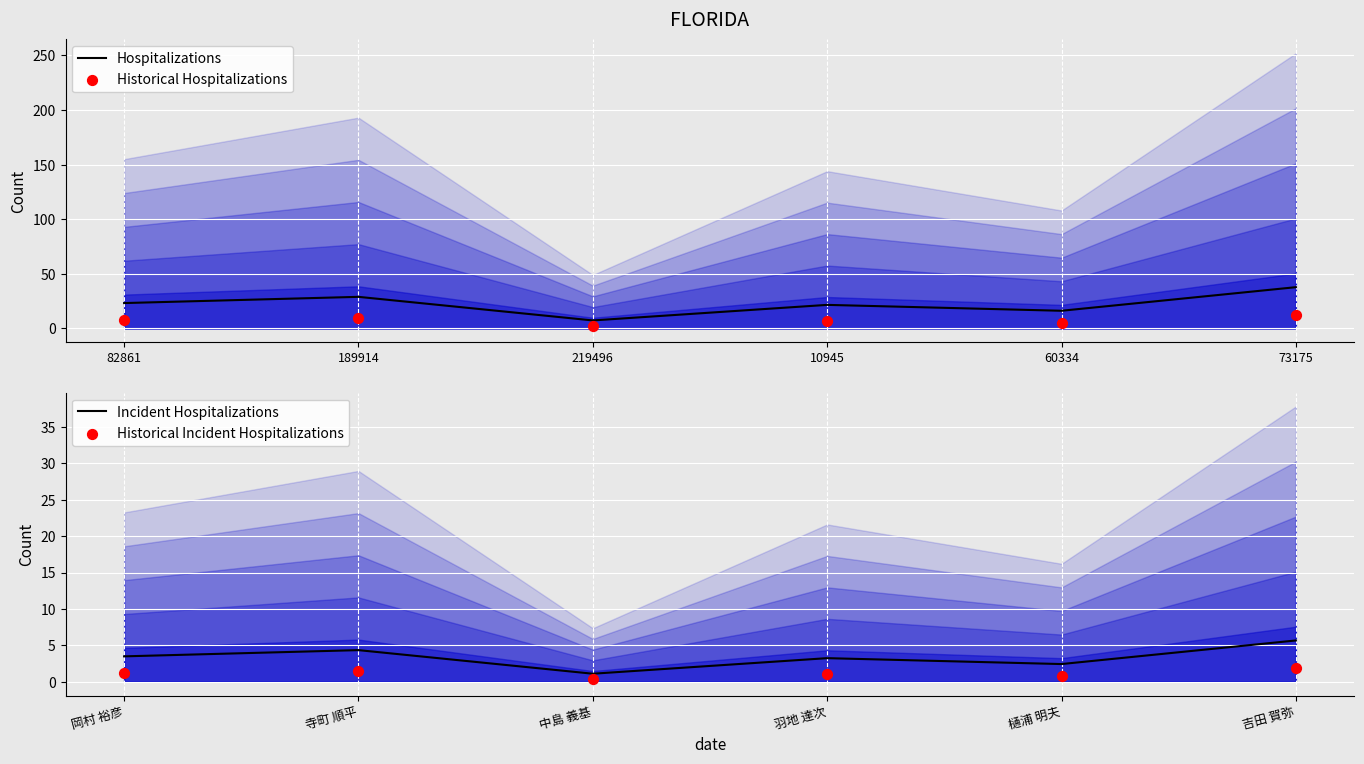

Which series has the widest spread of Y values?

Hospitalizations